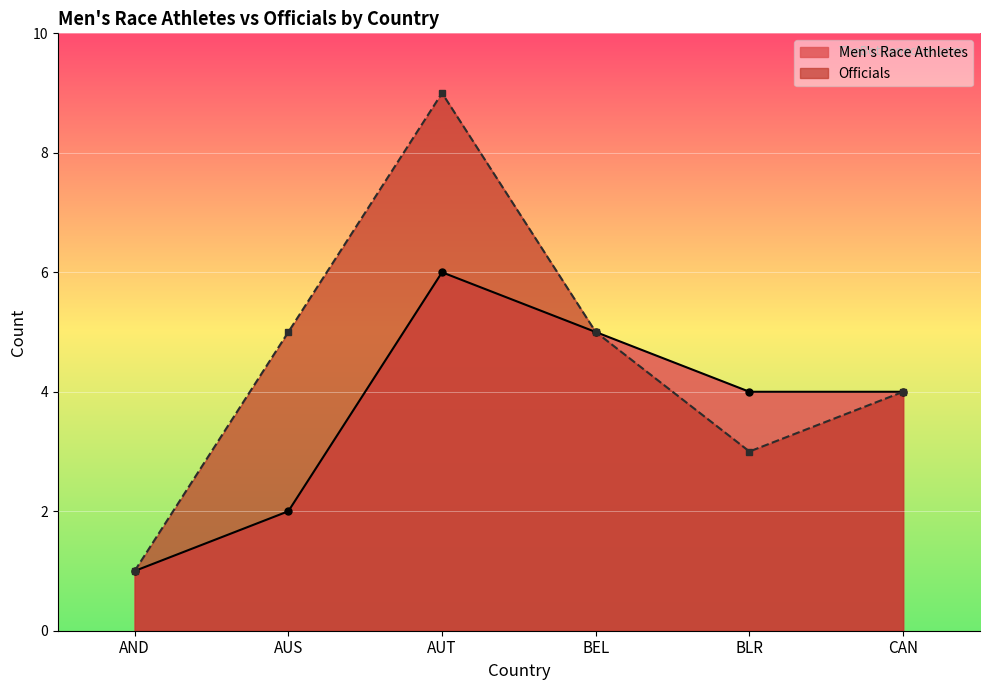

Reading right to left, extract all data points from this chart.

Men's Race Athletes: 4	4	5	6	2	1
Officials: 4	3	5	9	5	1